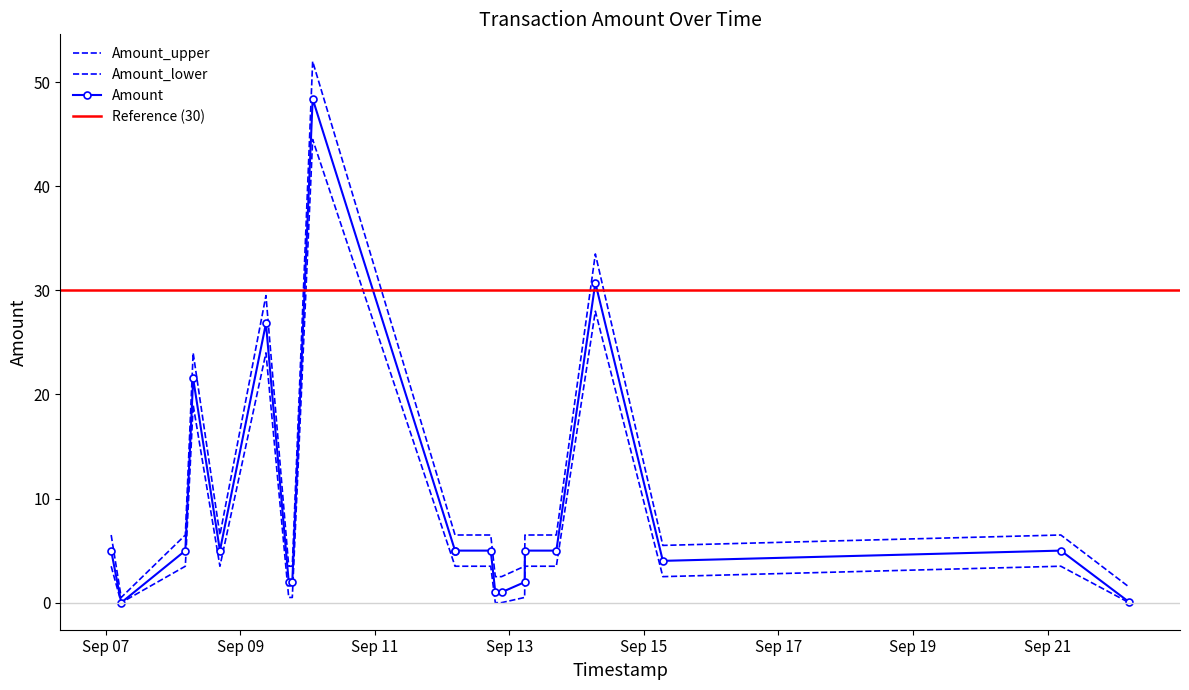

What is the difference between the Amount_upper values at 2016-09-13 05:28:22 and 2016-09-07 01:59:14?

3.0